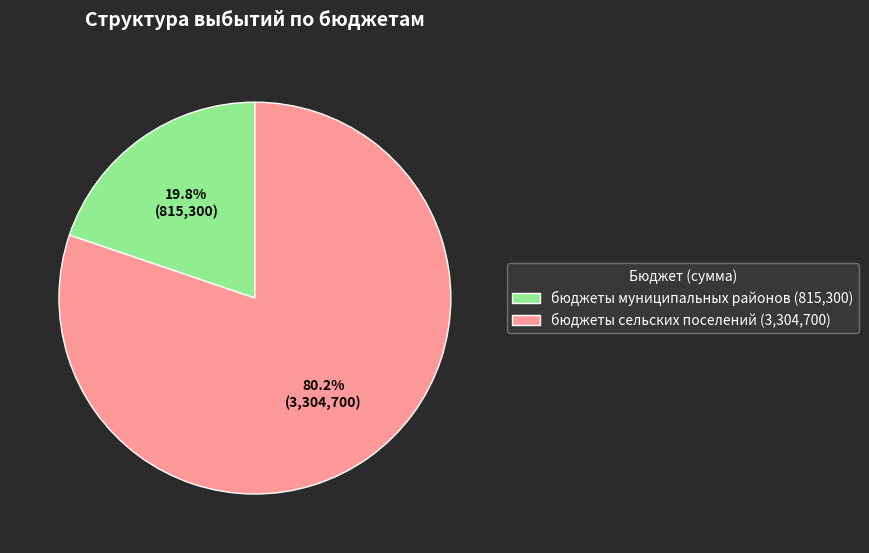

Is there any slice that represents more than half of the pie?

Yes